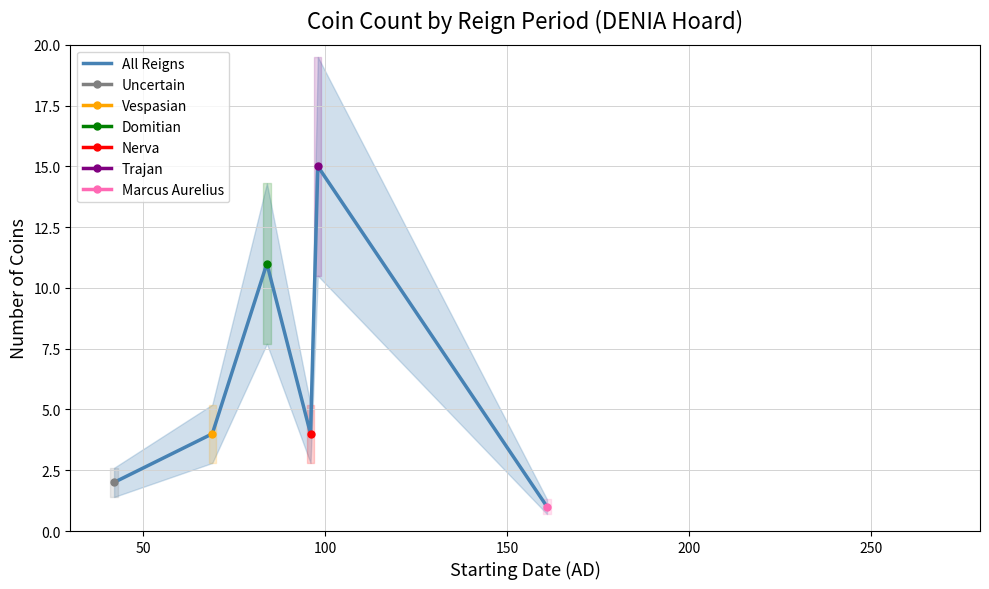

Reading left to right, transcribe all the data shown in this chart.

2	4	11	4	15	1